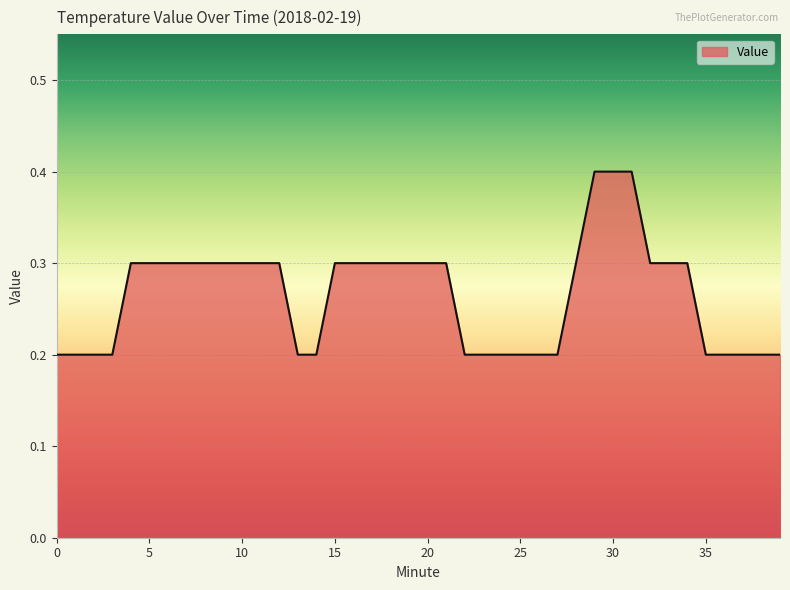

Reading right to left, list all the values displayed in this chart.

0.2	0.2	0.2	0.2	0.2	0.3	0.3	0.3	0.4	0.4	0.4	0.3	0.2	0.2	0.2	0.2	0.2	0.2	0.3	0.3	0.3	0.3	0.3	0.3	0.3	0.2	0.2	0.3	0.3	0.3	0.3	0.3	0.3	0.3	0.3	0.3	0.2	0.2	0.2	0.2